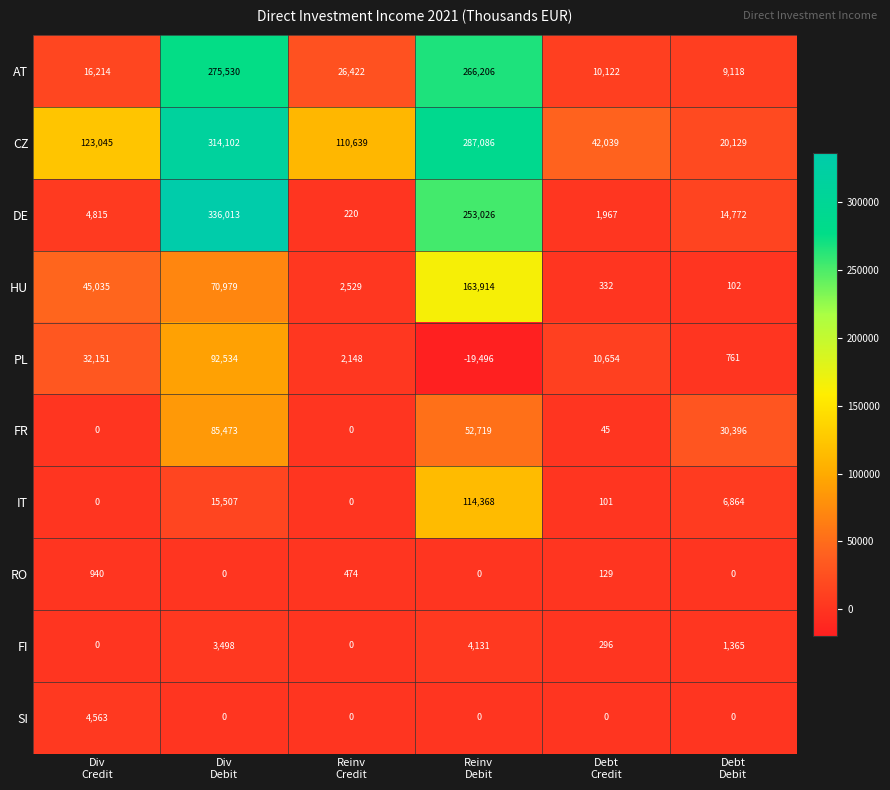

Count the number of categories in the chart.

6